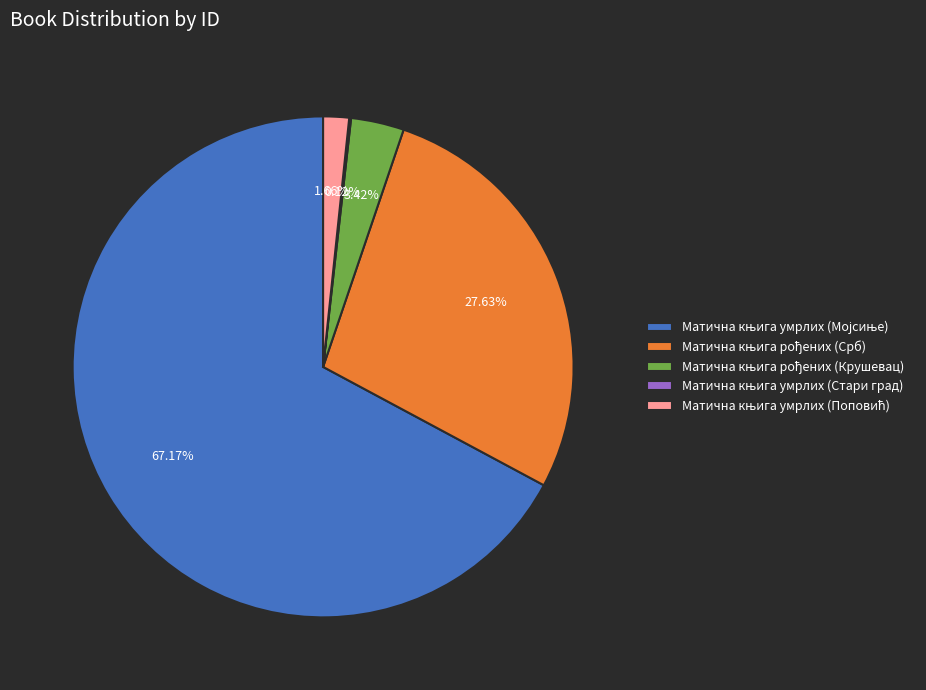

Is there a majority slice in this chart?

Yes